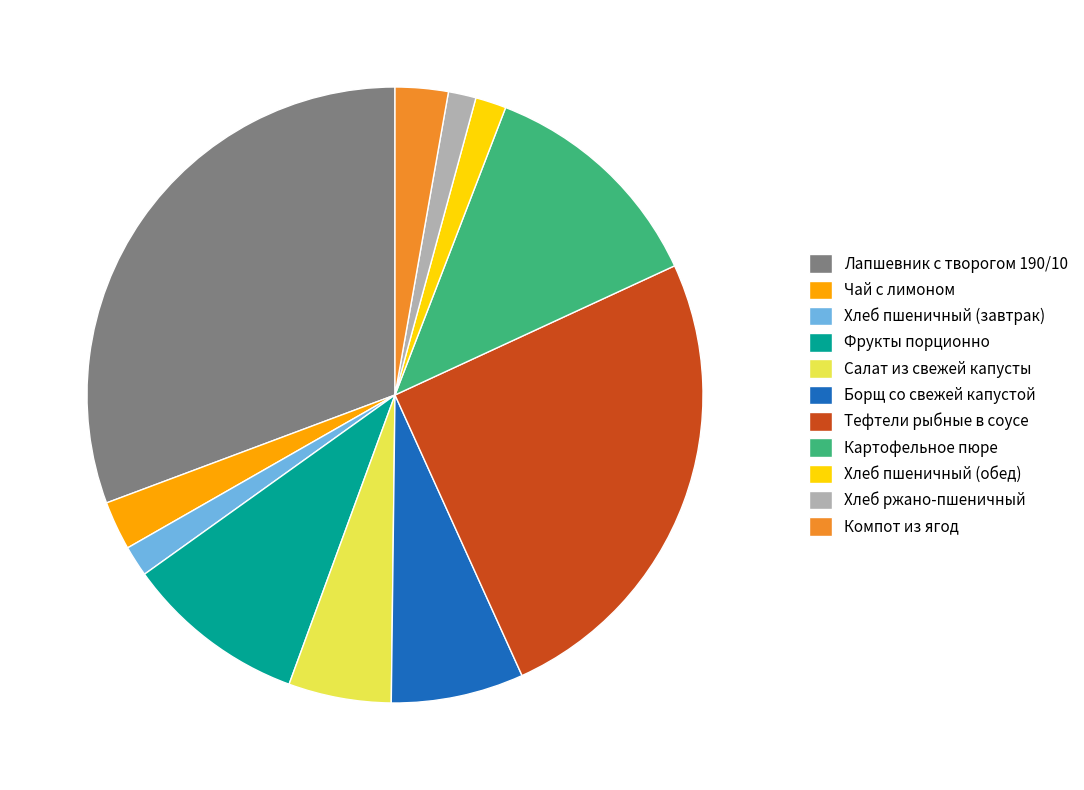

Which has a higher value, Картофельное пюре or Хлеб ржано-пшеничный?

Картофельное пюре